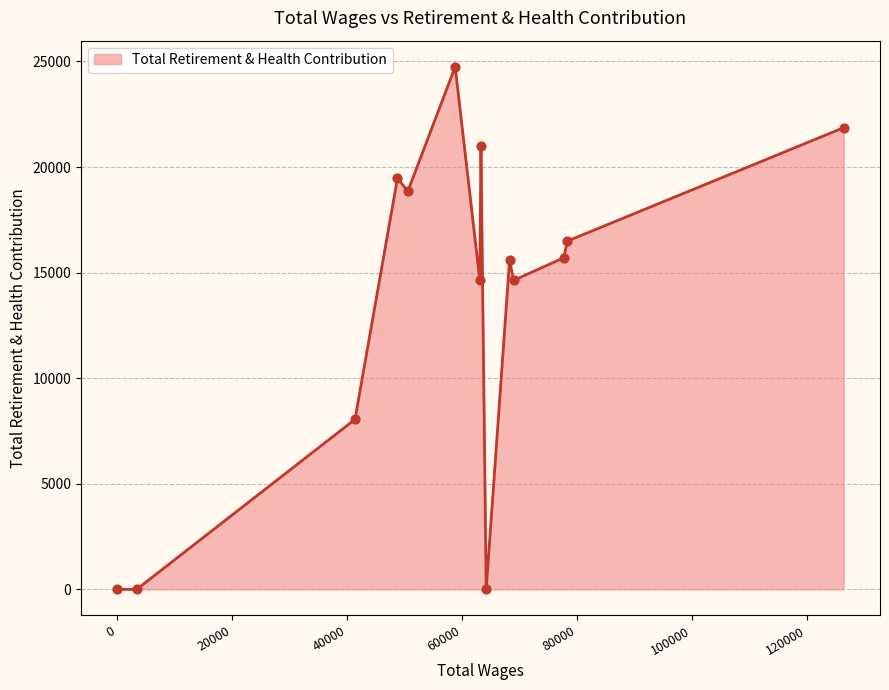

What is the greatest value displayed?

24747